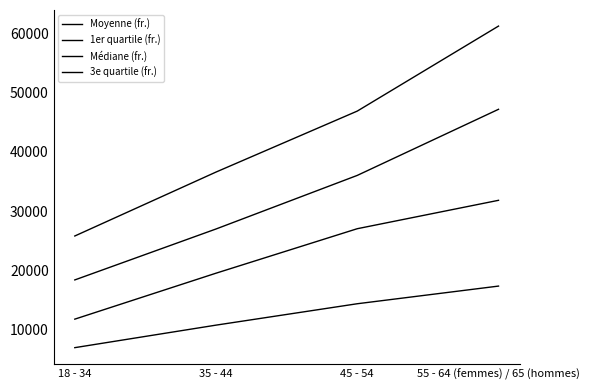

Count the number of data series in this chart.

4